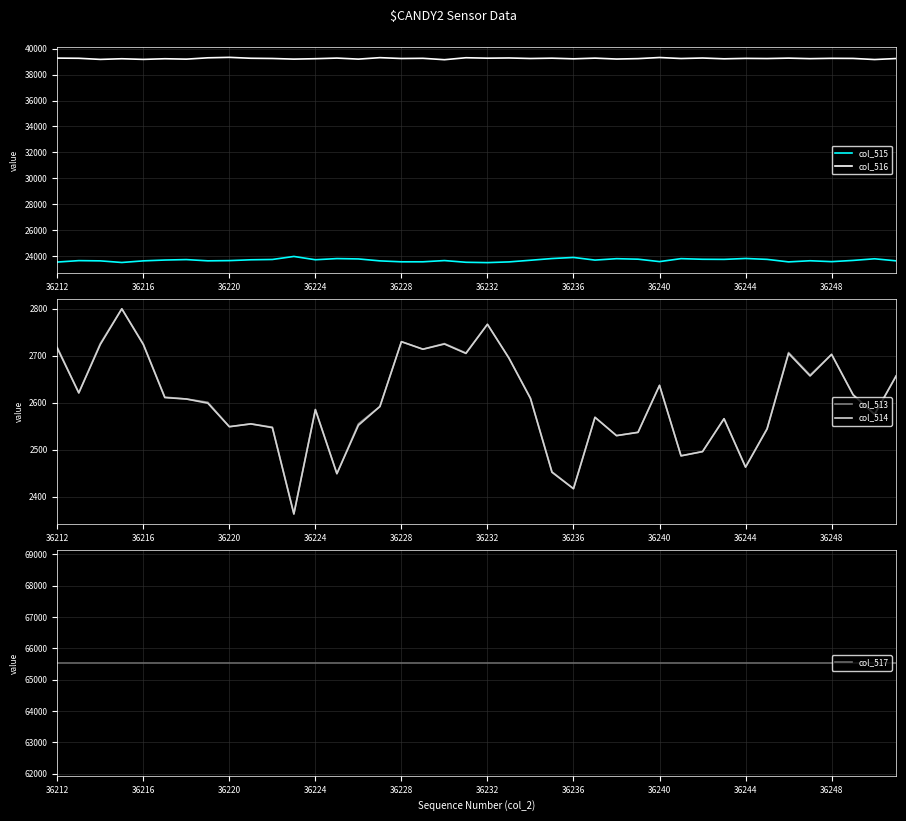

What is the minimum value for col_517?

65535